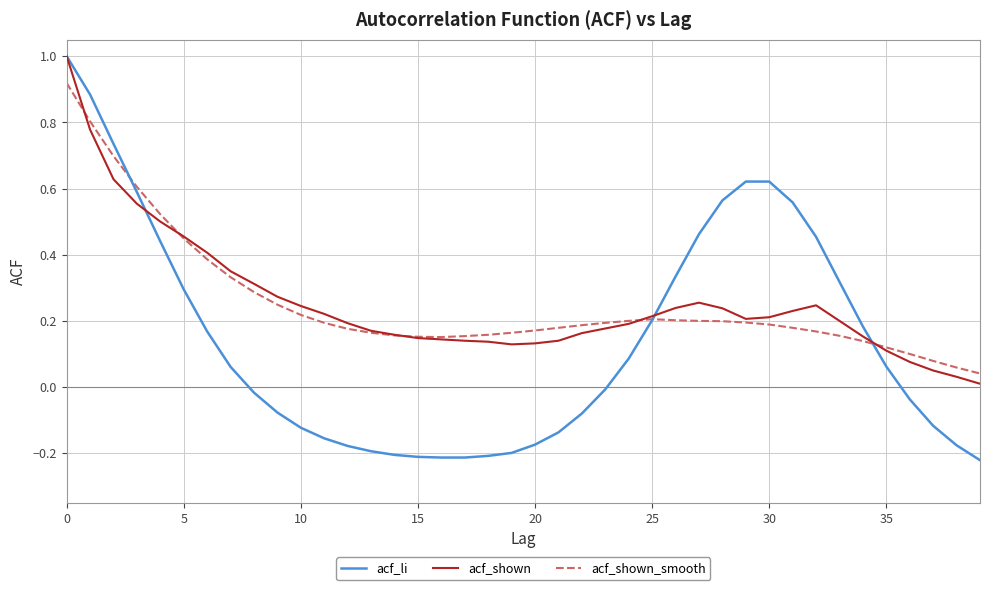

What is the greatest value displayed?

1.0